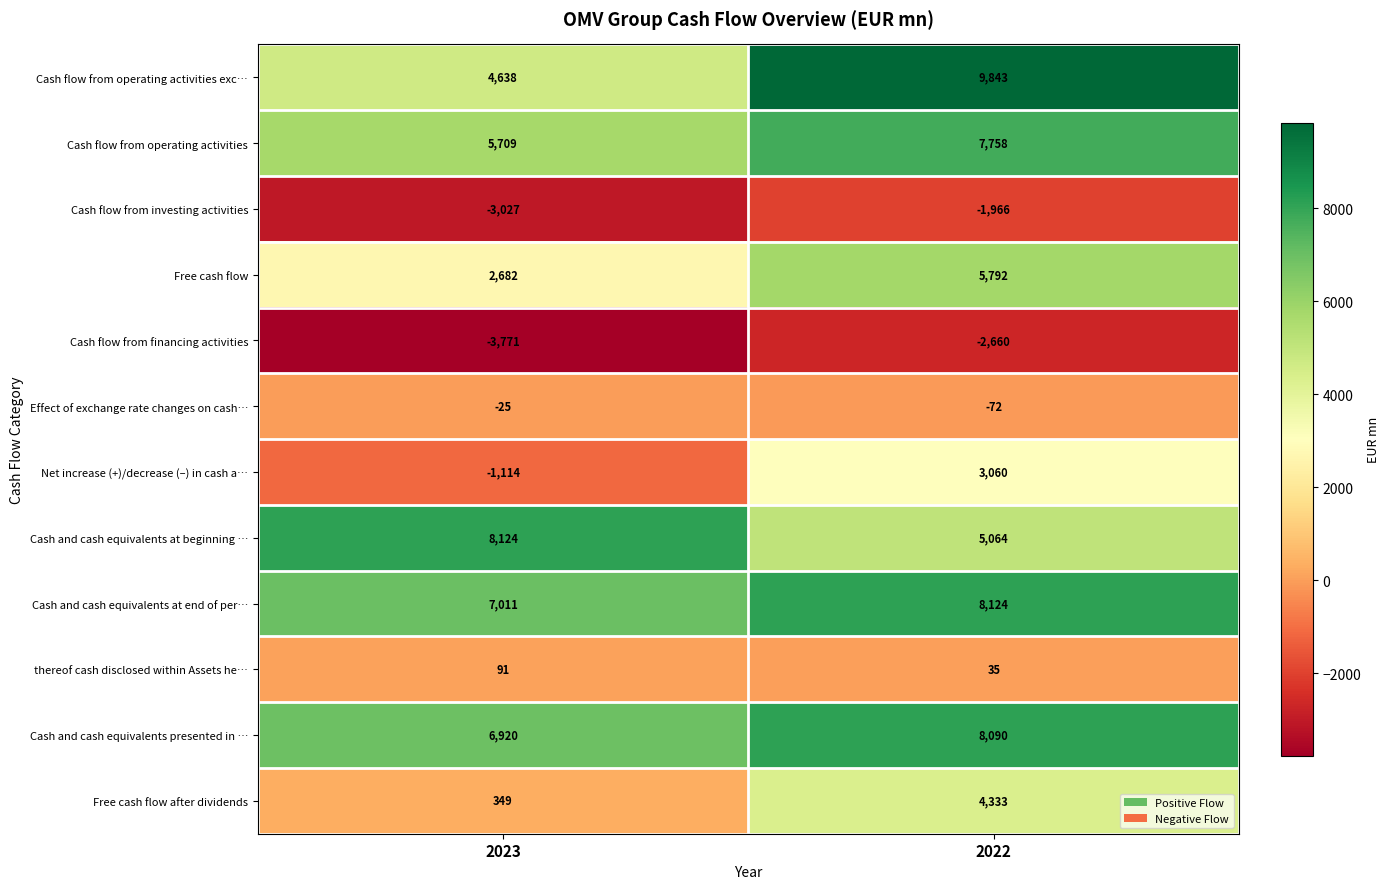

Which category has the highest value across all series?

2022